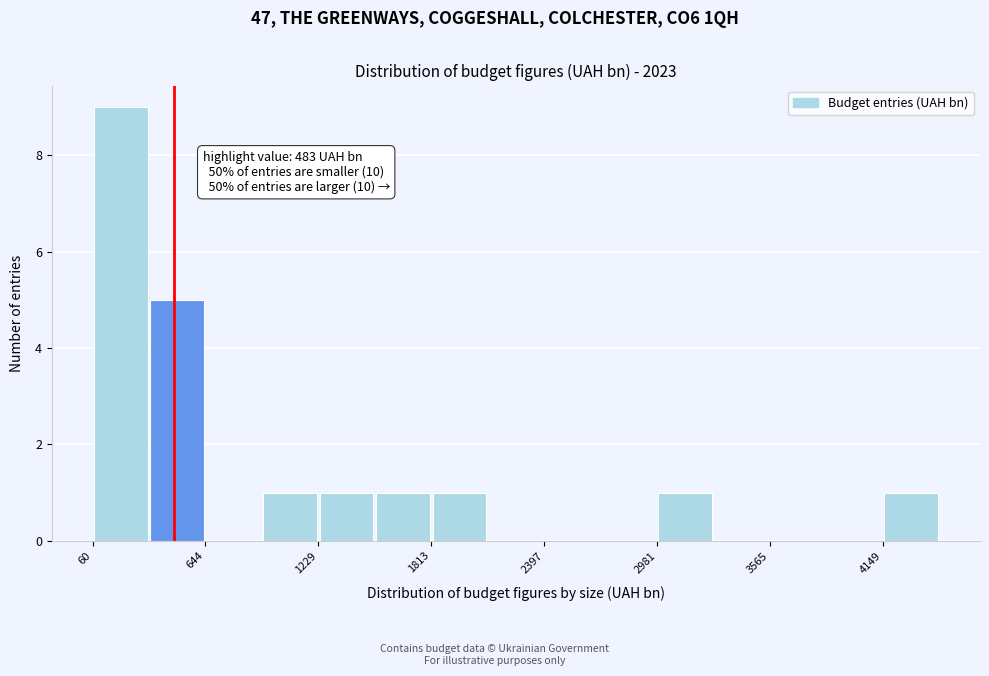

Around what value on the x-axis is the tallest bar? Give the approximate position of its centre, as read against the axis.

200